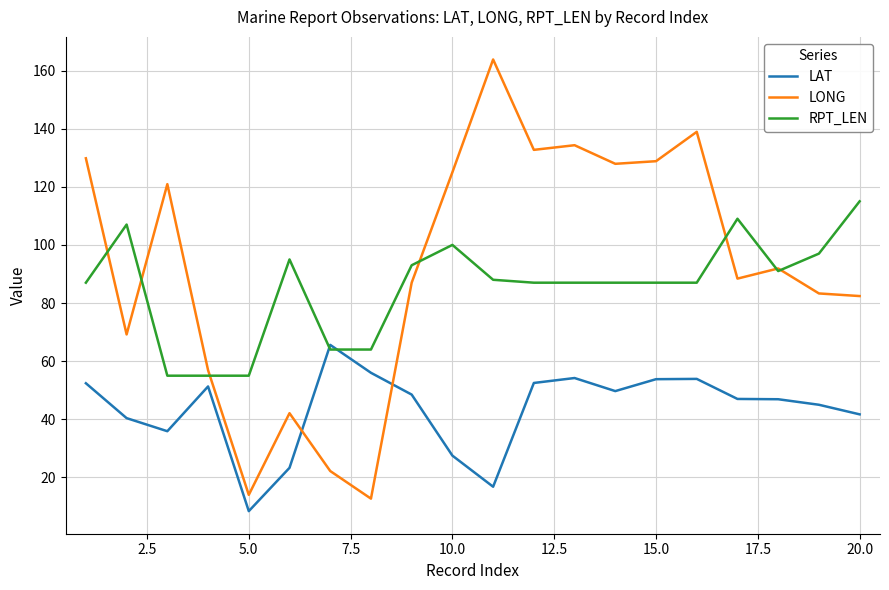

What are all the series names shown in the legend?

LAT, LONG, RPT_LEN